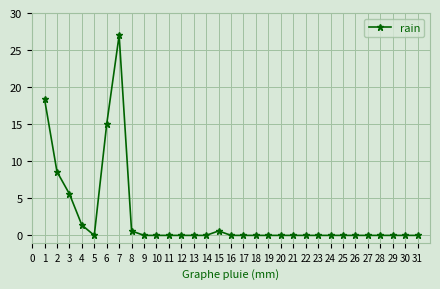

Where is the first local maximum?

7